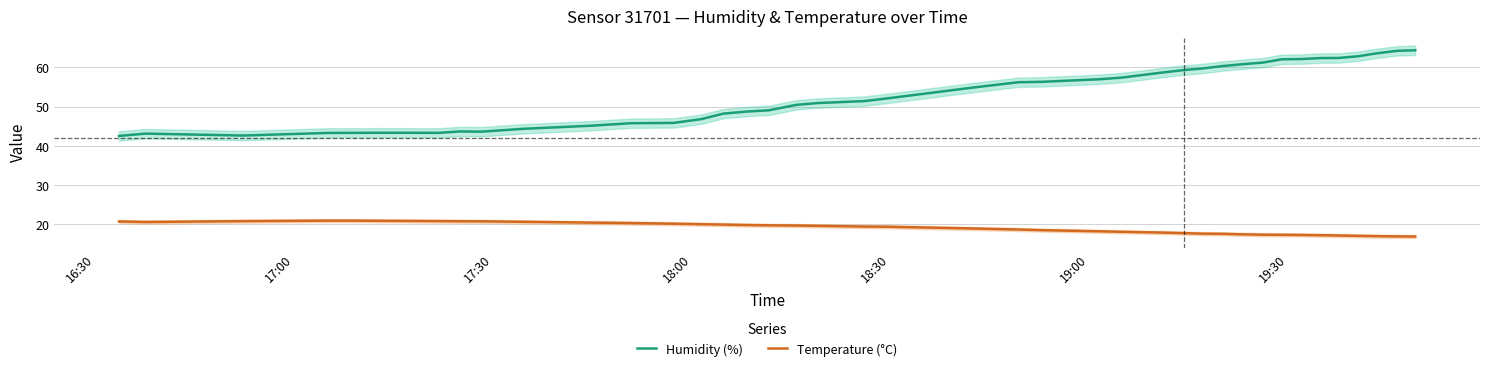

Reading left to right, what are all the values shown in this chart?

Humidity (%): 42.5	43.1	42.6	43.3	43.3	43.3	43.3	43.6	43.6	44.3	45.1	45.7	45.8	46.8	48.2	48.7	49.0	50.4	50.9	51.4	52.1	54.9	56.2	56.3	57.0	57.4	58.7	59.3	59.7	60.4	60.8	61.2	62.1	62.1	62.4	62.4	62.9	63.6	64.2	64.4
Temperature (°C): 20.6	20.5	20.7	20.8	20.8	20.8	20.7	20.7	20.7	20.5	20.3	20.2	20.1	19.9	19.8	19.7	19.6	19.6	19.5	19.3	19.3	18.8	18.6	18.4	18.1	18.0	17.8	17.6	17.5	17.5	17.3	17.2	17.2	17.2	17.1	17.0	16.9	16.9	16.8	16.8